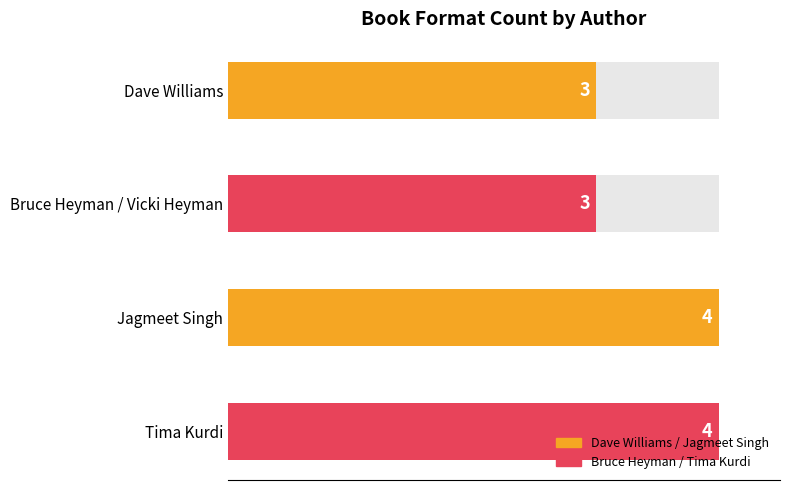

At which category does the chart reach its peak across all series?

Jagmeet Singh